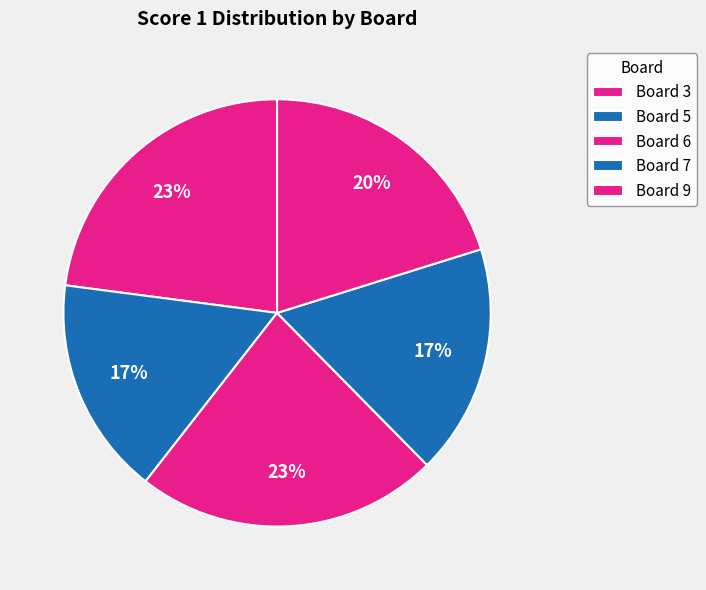

Combined, do Board 6 and Board 7 account for over 50%?

No